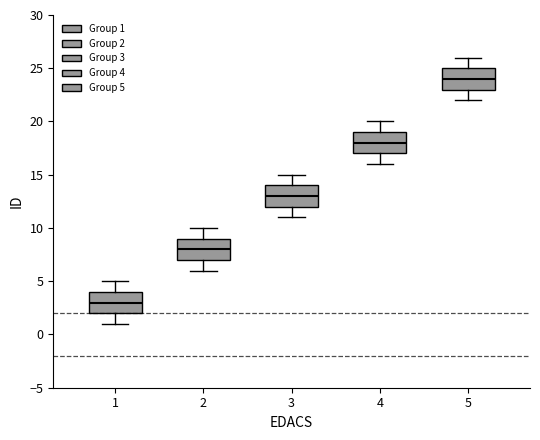

Reading left to right, transcribe this box plot: for each box, give where its median line is, the range the box spans, and where its two whiskers end, as read against the y-axis. The values are not printed on the chart, so give them approximately, as read against the axis.

1: median 3, box 2 to 4, whiskers 1 to 5
2: median 8, box 7 to 9, whiskers 6 to 10
3: median 13, box 12 to 14, whiskers 11 to 15
4: median 18, box 17 to 19, whiskers 16 to 20
5: median 24, box 23 to 25, whiskers 22 to 26